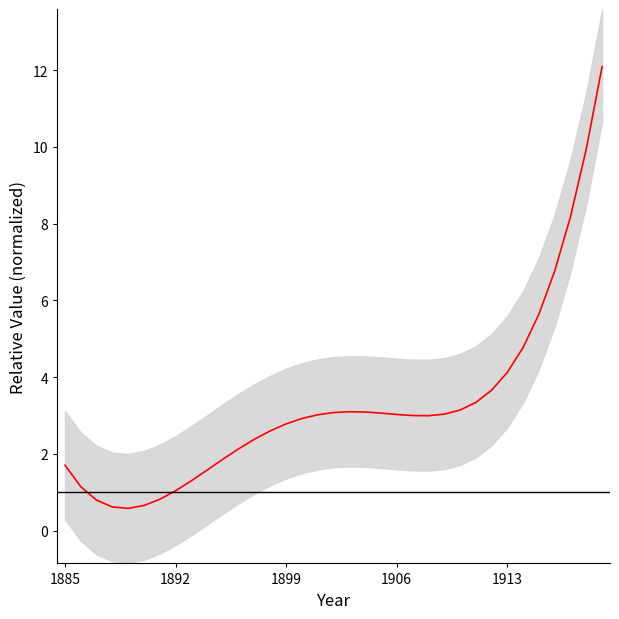

How many points are higher than both their immediate neighbors (excluding endpoints)?

1